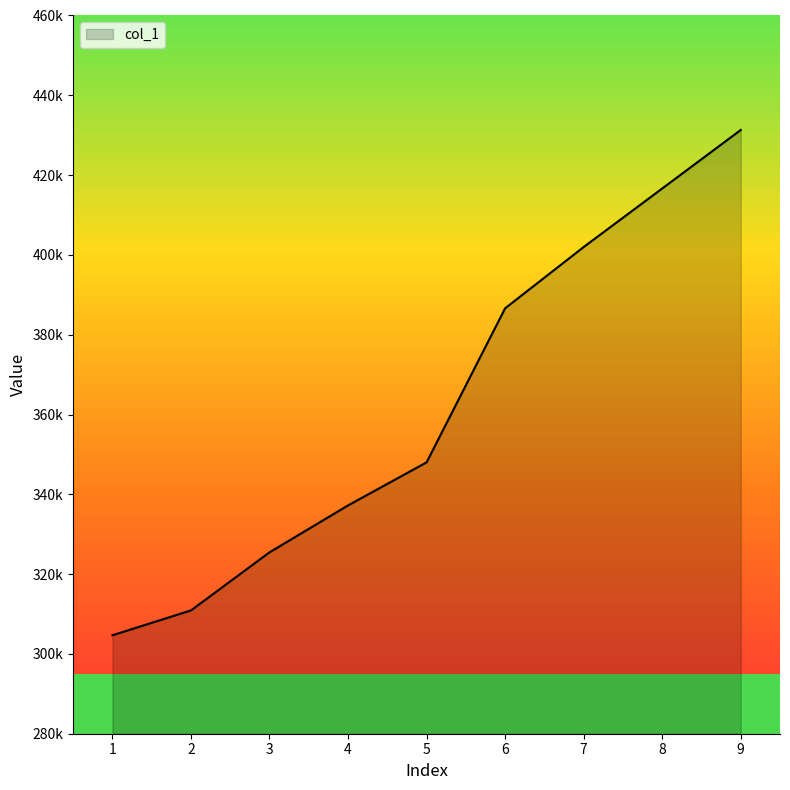

Between 4 and 6, which is larger?

6